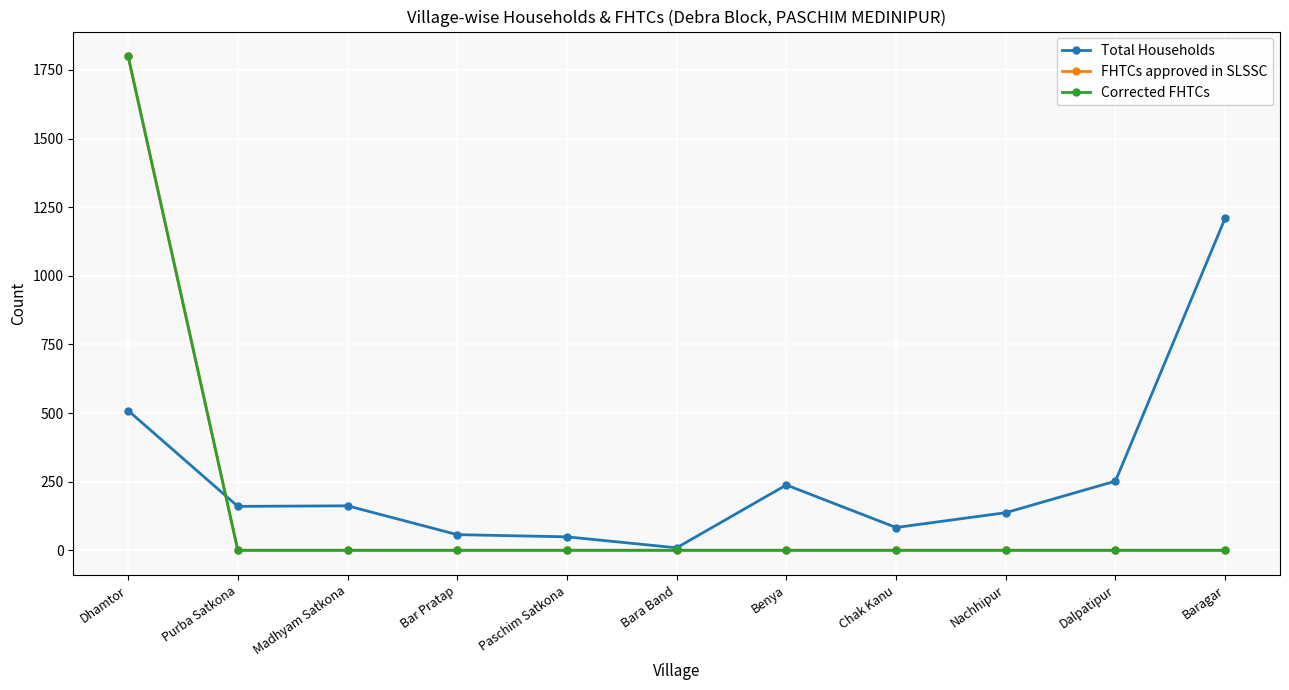

Does the chart have visible grid lines?

Yes